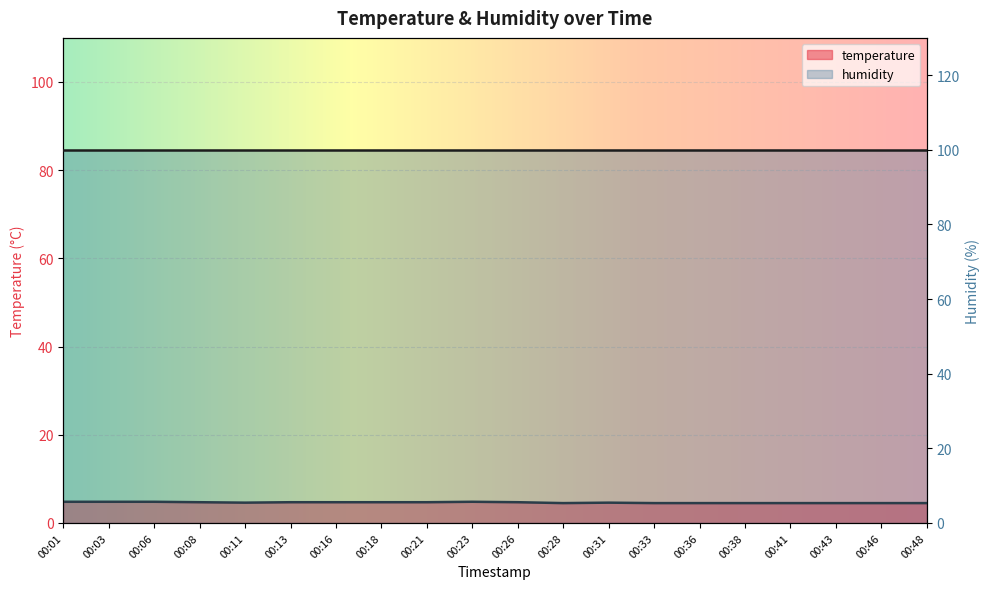

Rank the categories by value from lowest to highest.

00:28, 00:33, 00:36, 00:38, 00:41, 00:43, 00:46, 00:48, 00:11, 00:31, 00:08, 00:13, 00:16, 00:18, 00:21, 00:26, 00:01, 00:03, 00:06, 00:23